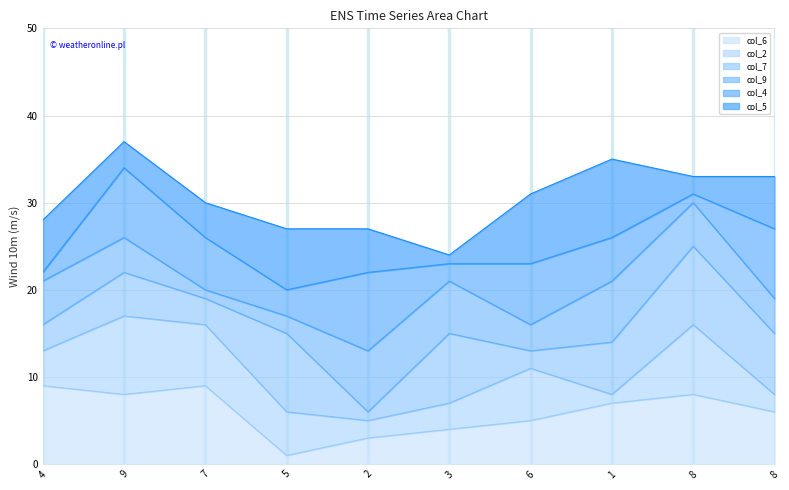

The value of col_6 line at 2 is 3. True or false?

True